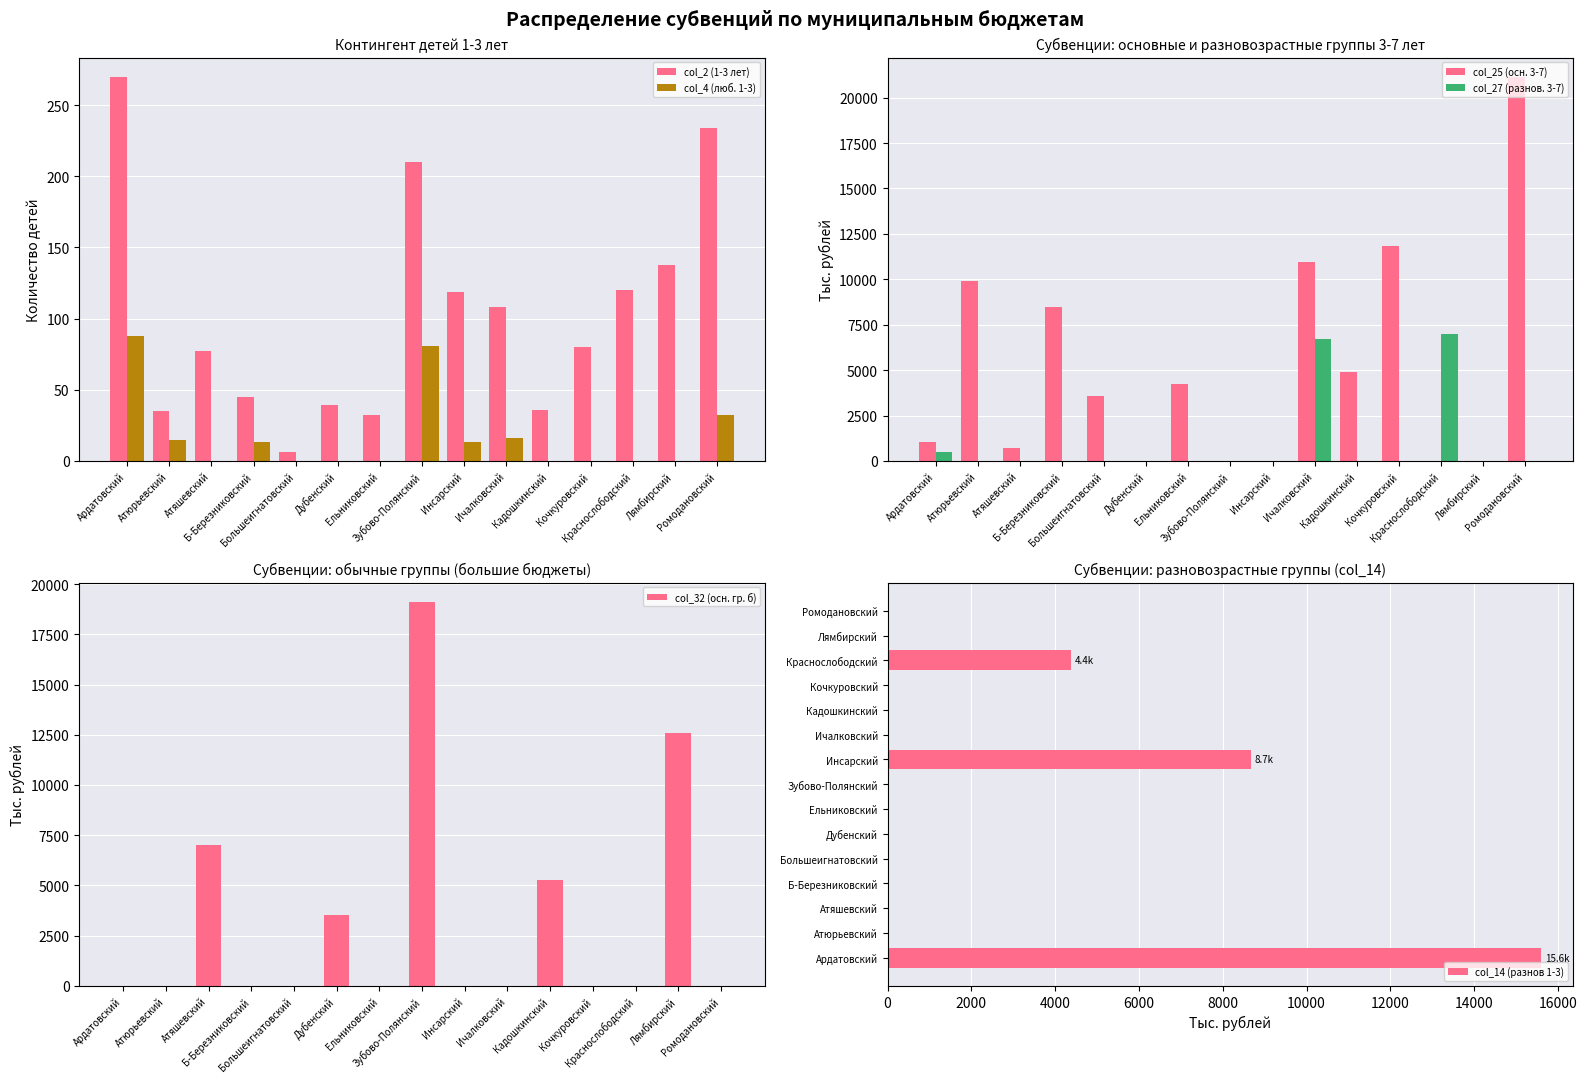

How many bars are there in each group?

6